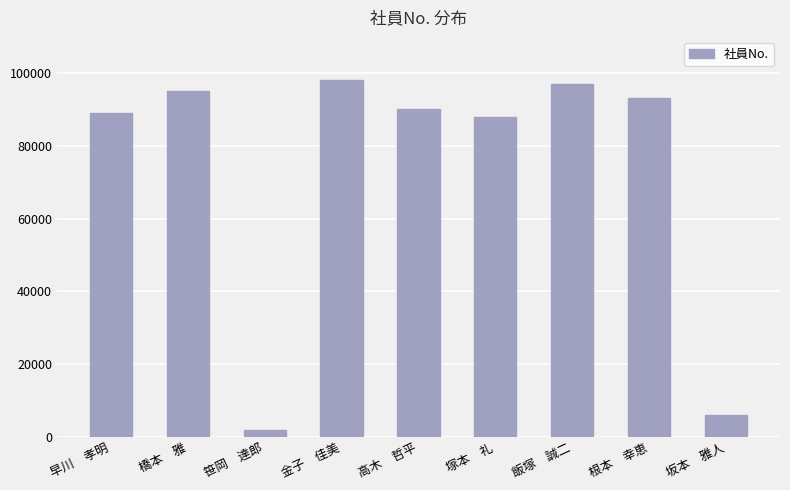

What is the difference between the maximum and minimum values?

96019